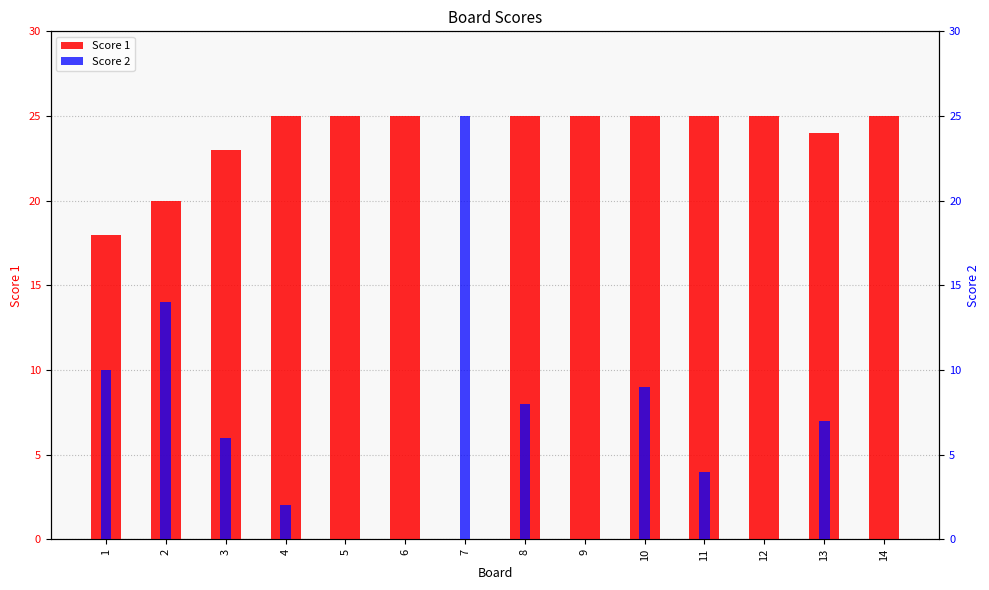

What are all the series names shown in the legend?

Score 1, Score 2